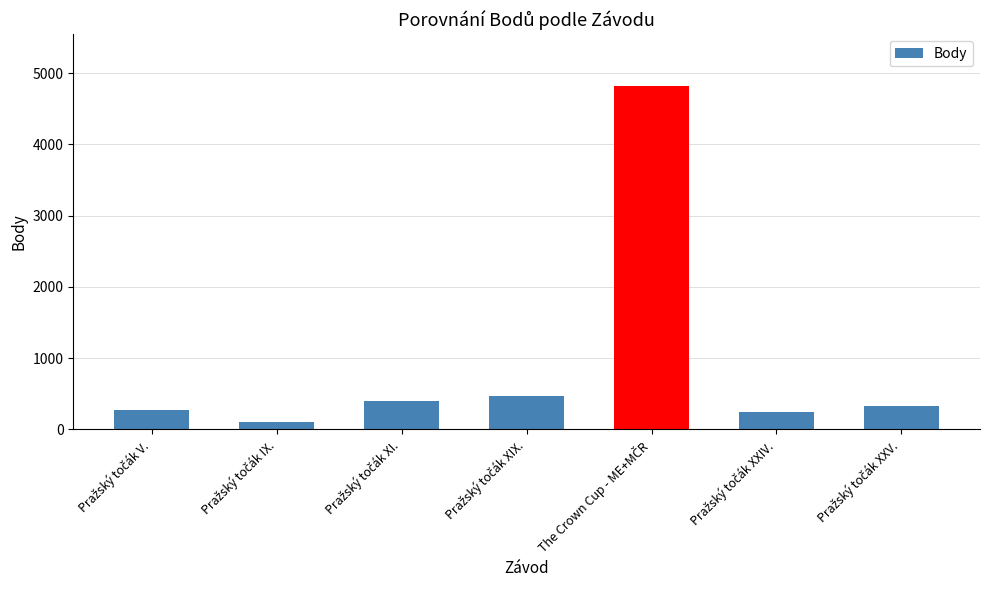

What is the difference between the maximum and second lowest values?

4577